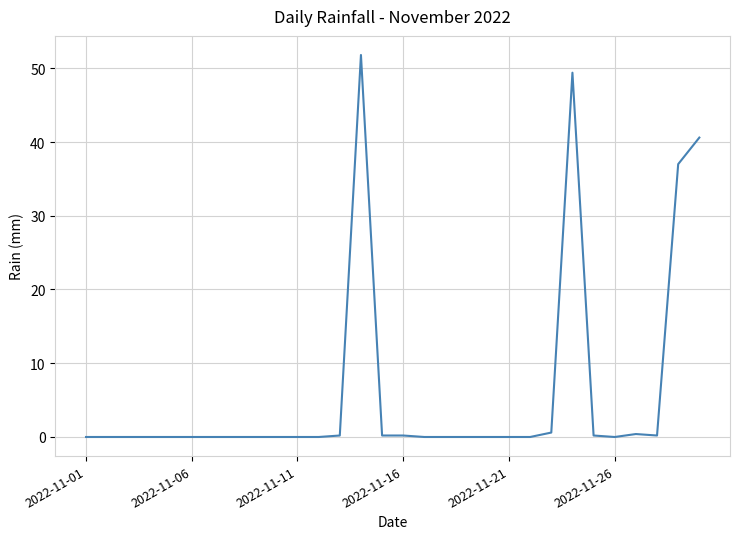

What is the difference between the maximum and minimum values?

51.8